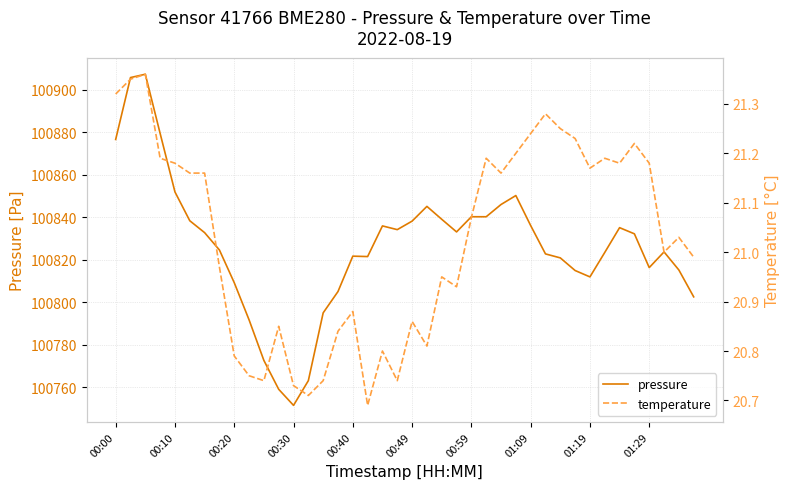

Which category has the lowest value in the pressure series?

00:30